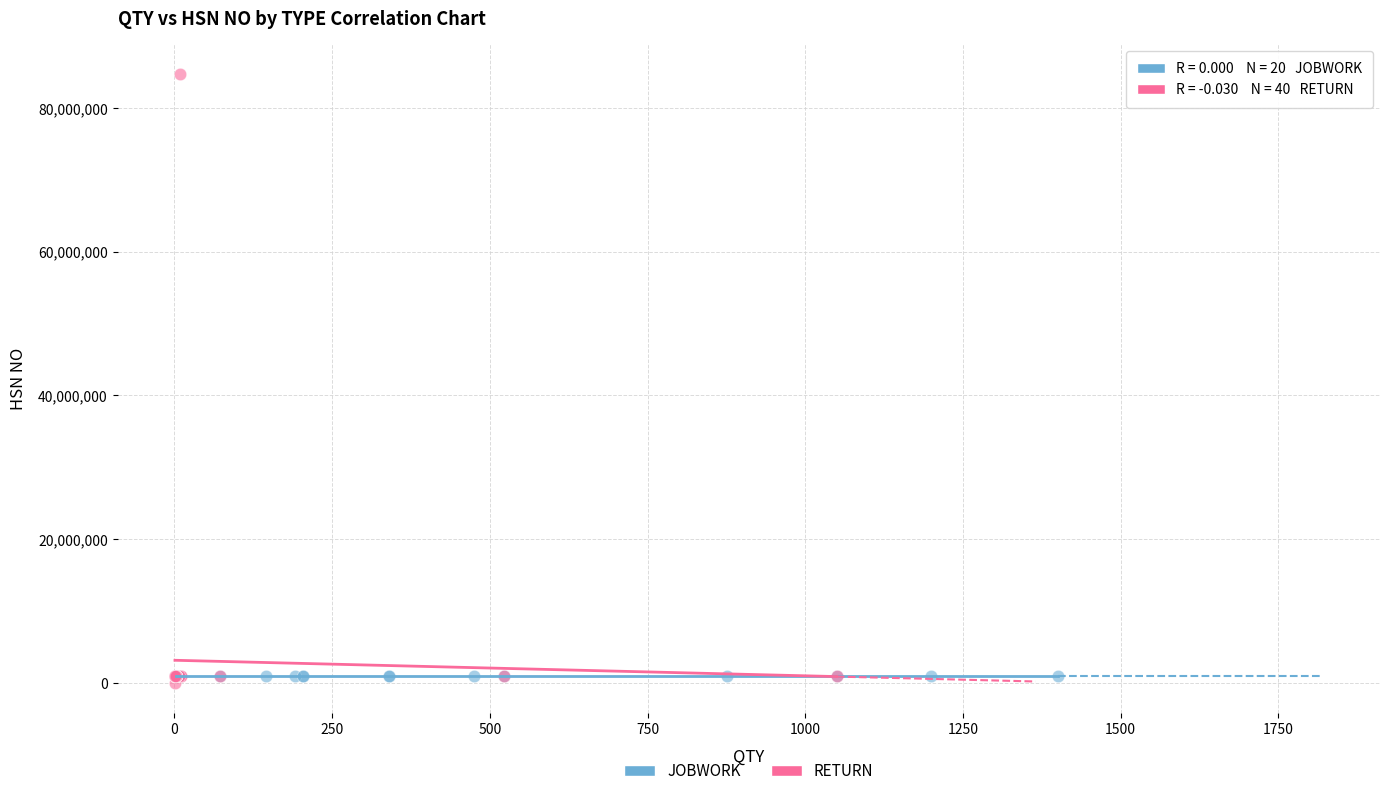

Which series reaches the maximum Y coordinate?

RETURN